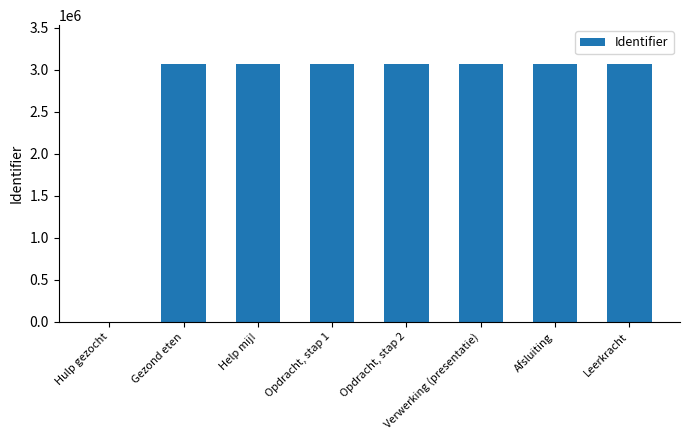

What is the sum of the values at Hulp gezocht and Afsluiting?

3071359